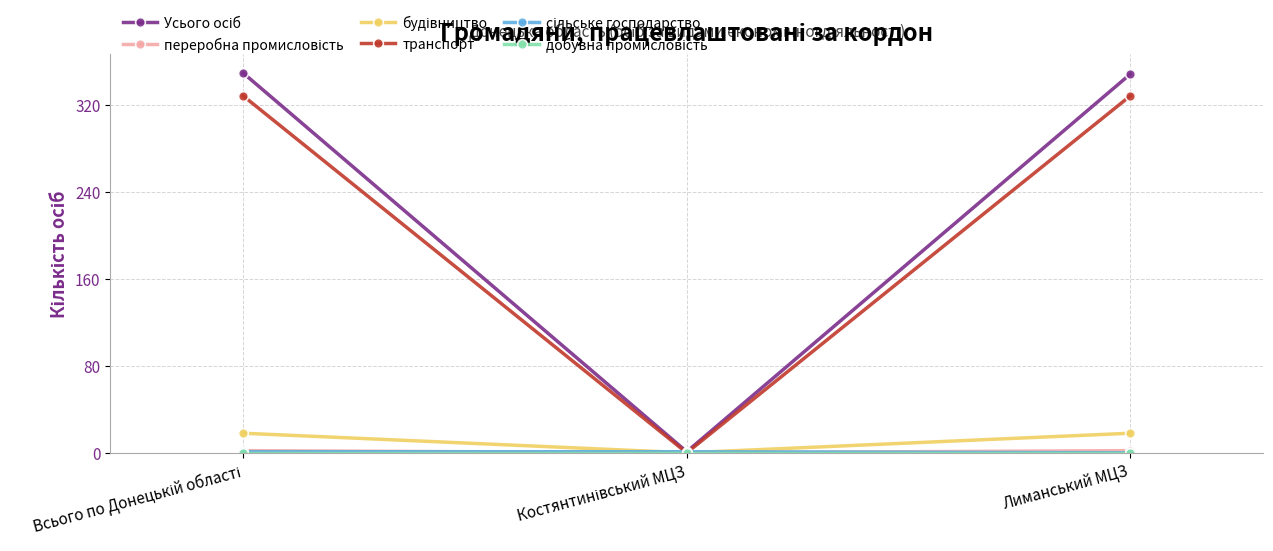

What is the maximum value shown in the chart?

349